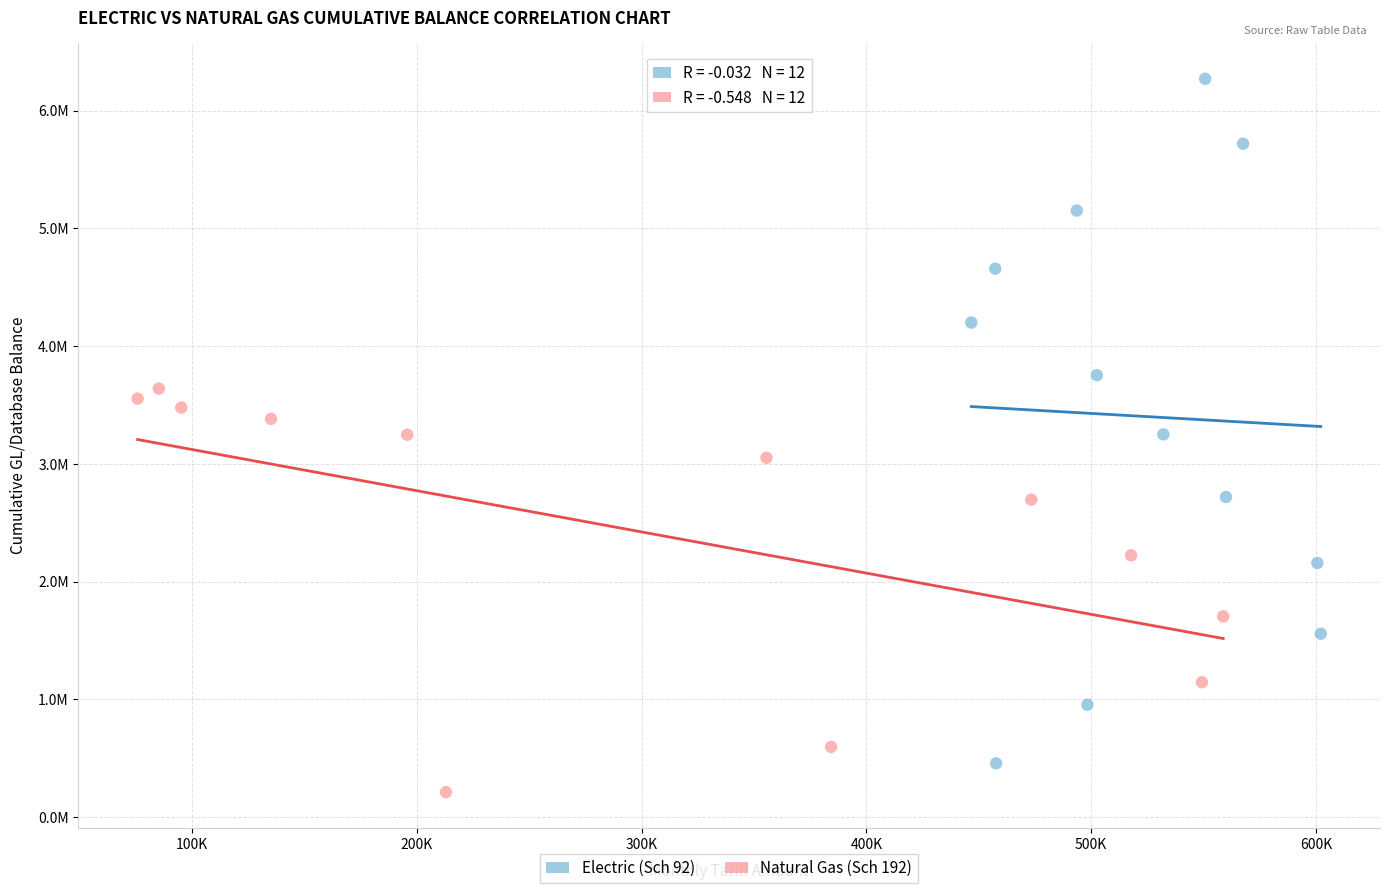

Which series reaches the maximum Y coordinate?

Electric (Sch 92)